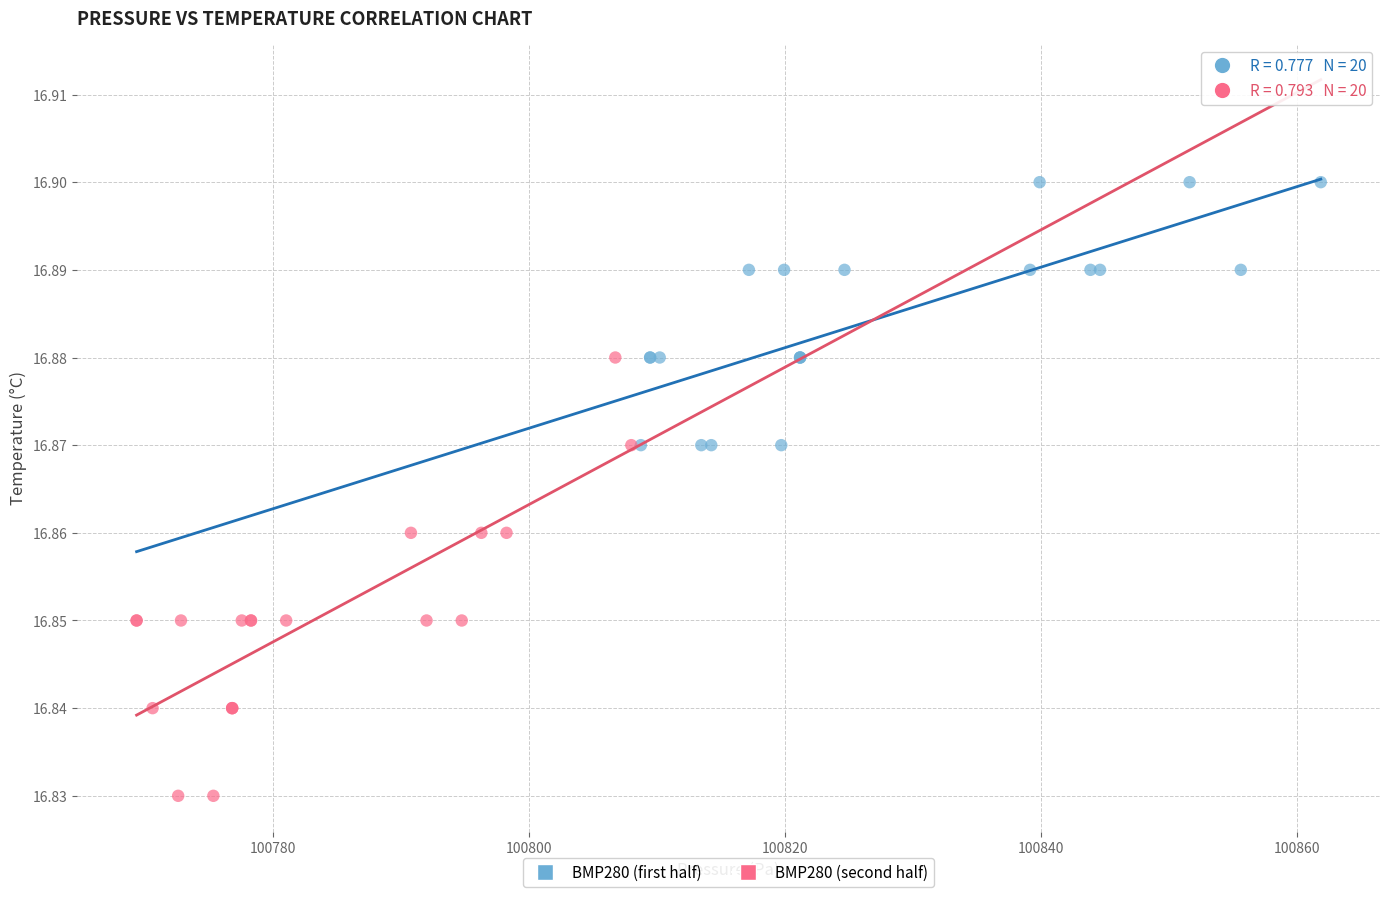

Which series has the widest spread of Y values?

BMP280 (second half)